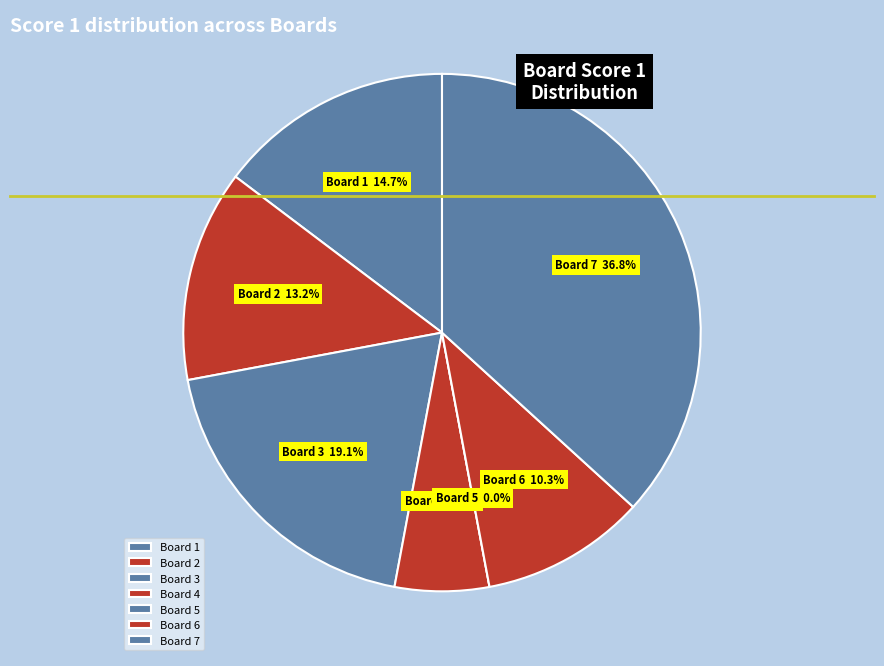

What percentage is NOT represented by 2?

86.8%